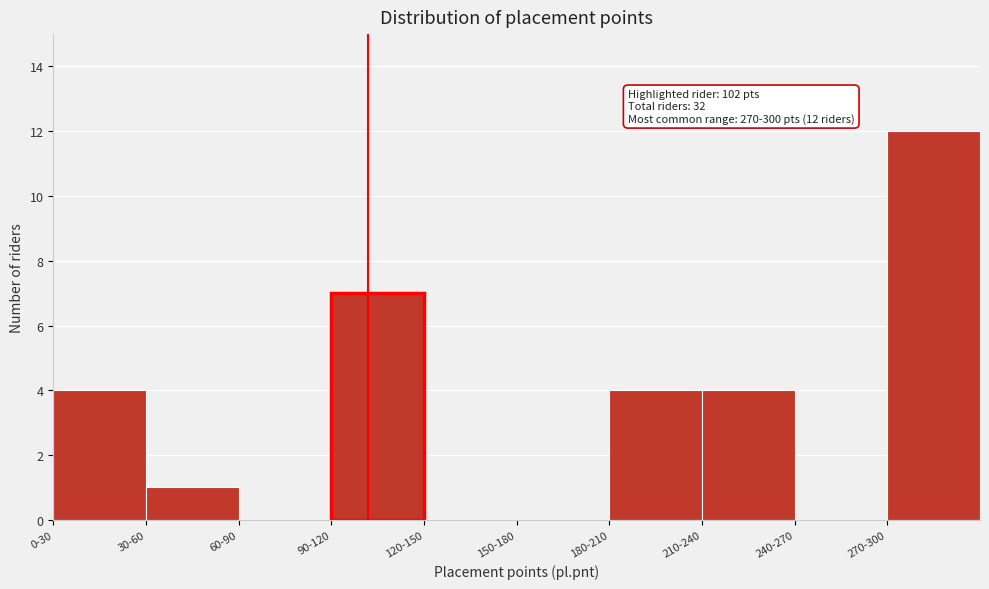

Reading right to left, list all the values displayed in this chart.

270-300=12	240-270=0	210-240=4	180-210=4	150-180=0	120-150=0	90-120=7	60-90=0	30-60=1	0-30=4